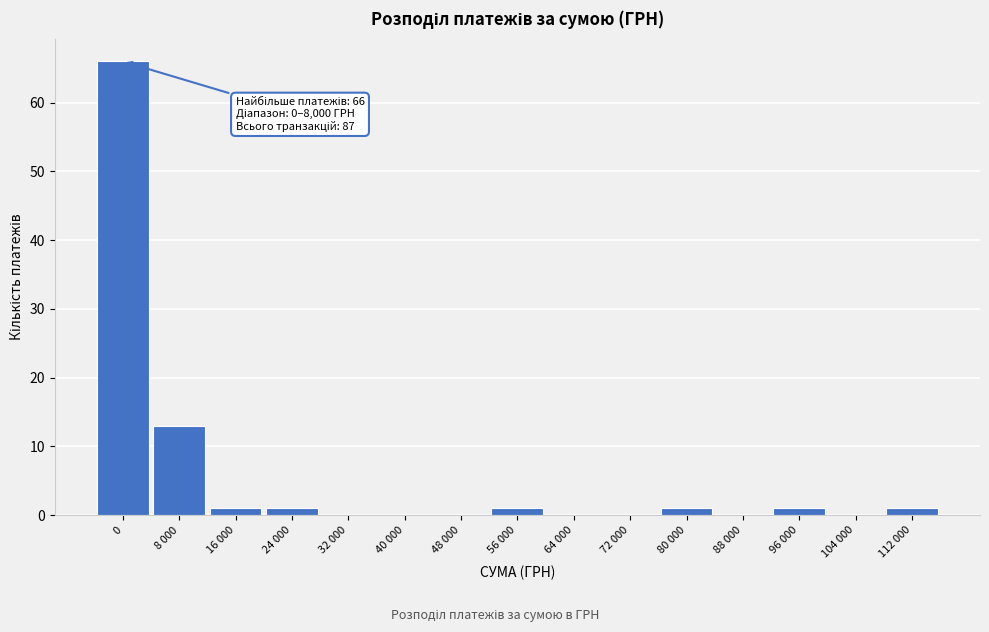

Reading left to right, list all the values displayed in this chart.

0=66	8 000=13	16 000=1	24 000=1	32 000=0	40 000=0	48 000=0	56 000=1	64 000=0	72 000=0	80 000=1	88 000=0	96 000=1	104 000=0	112 000=1